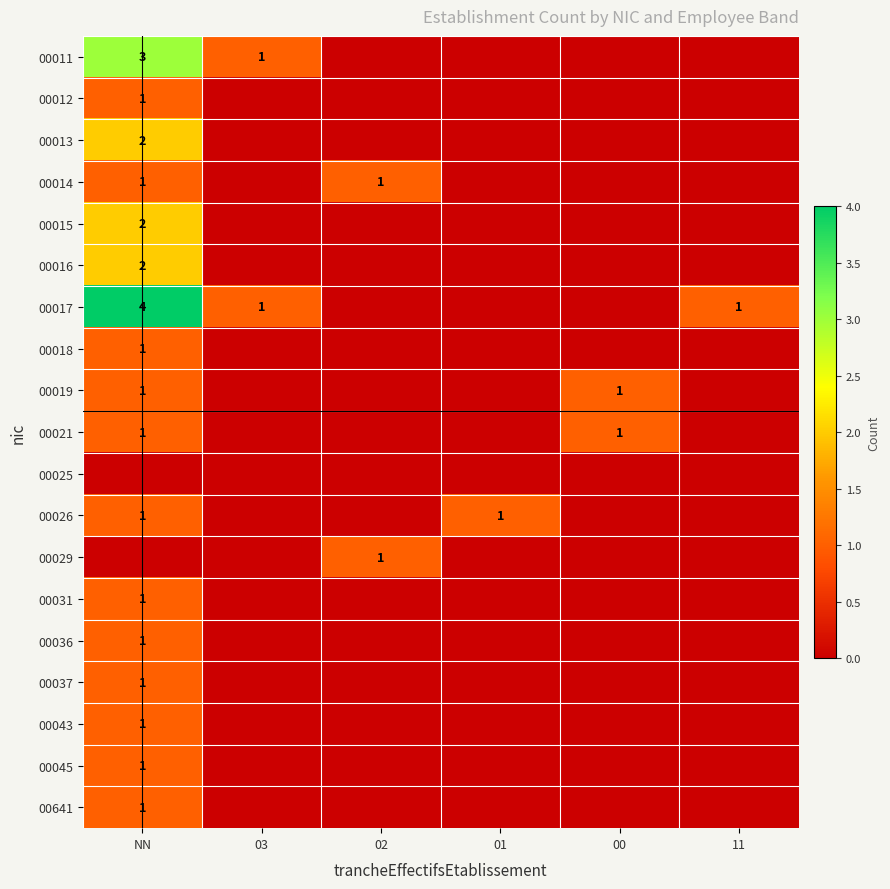

The value of 00017 at 11 is 1. True or false?

True